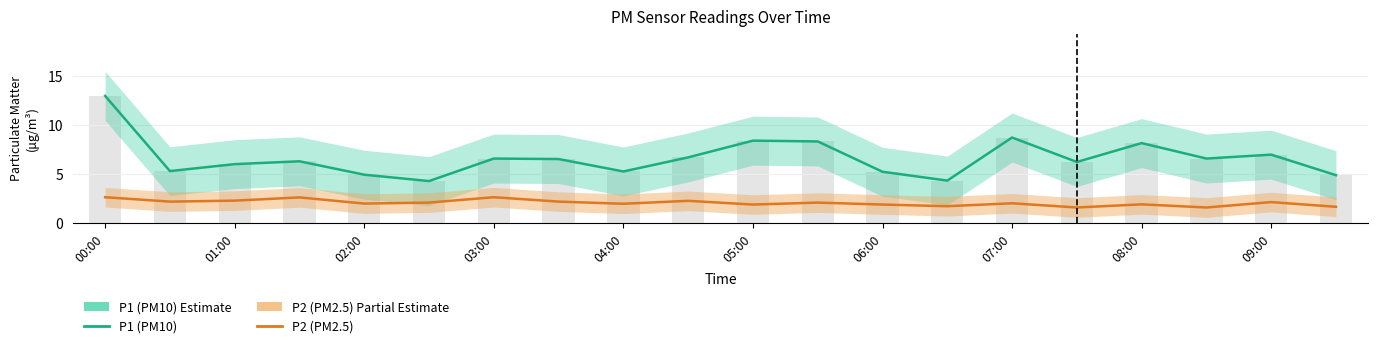

Which category has the highest value across all series?

00:00